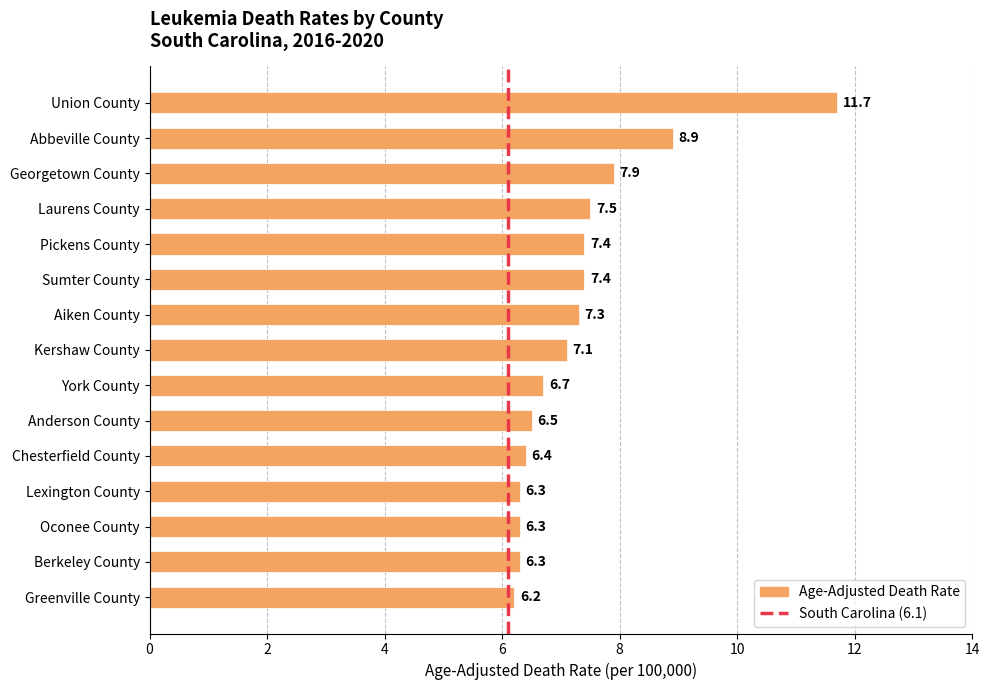

What is the average value?

7.3